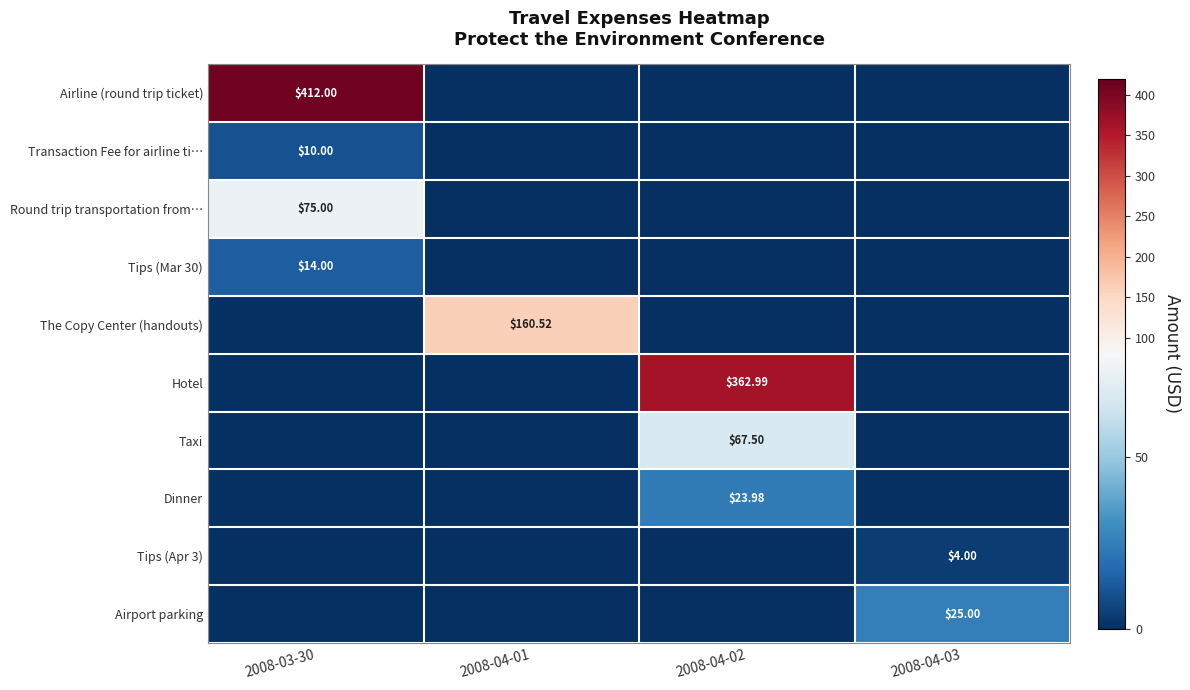

Which has a higher value, 2008-04-02 or 2008-04-03?

2008-04-02